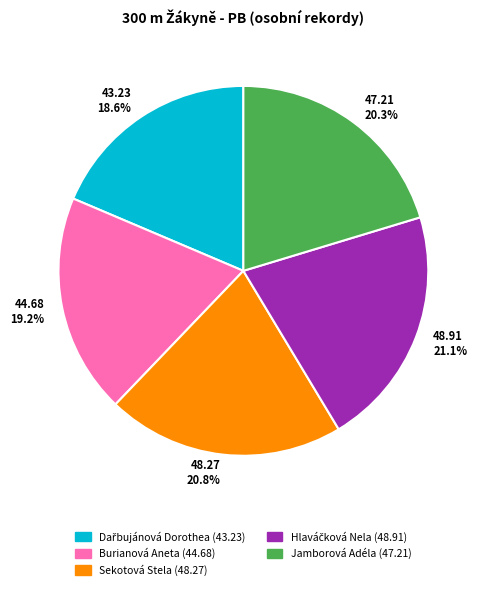

Combined, what portion of the pie is Sekotová Stela and Burianová Aneta?

40.0%